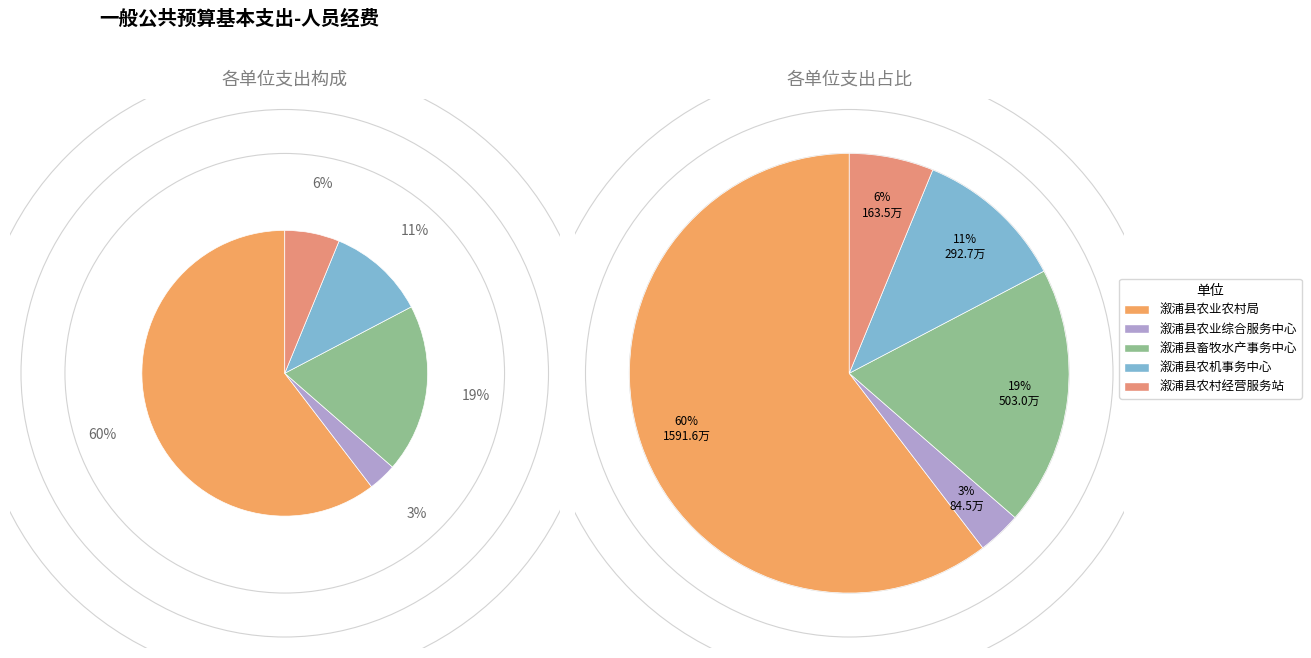

Which slice is the smallest?

溆浦县农业综合服务中心